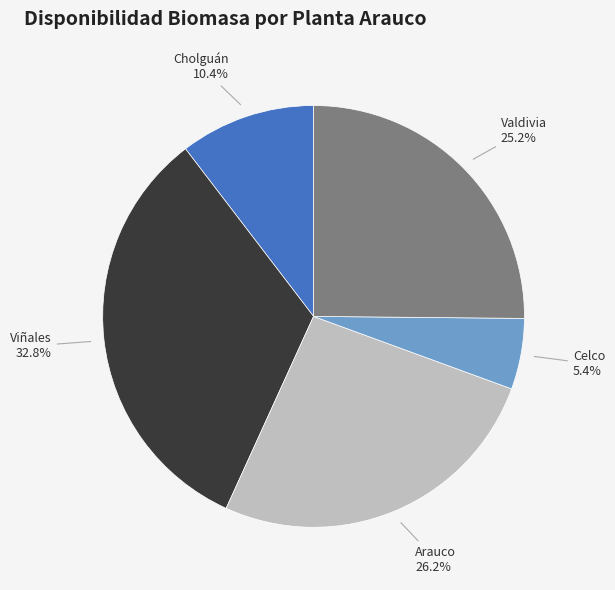

Do Viñales and Valdivia together represent more than half of the pie?

Yes